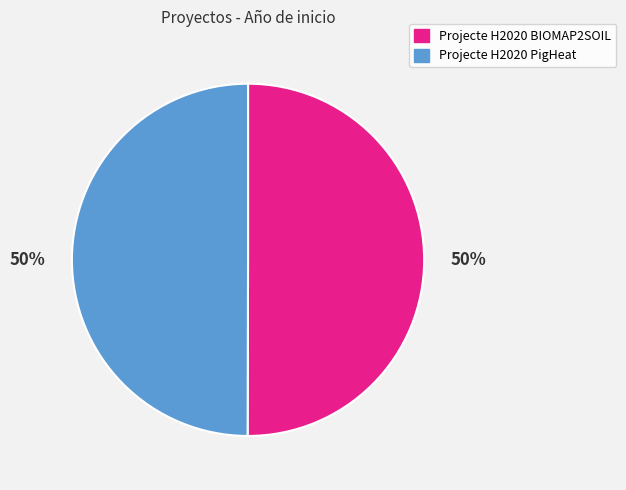

The Projecte H2020 BIOMAP2SOIL slice represents 44% of the pie. True or false?

False